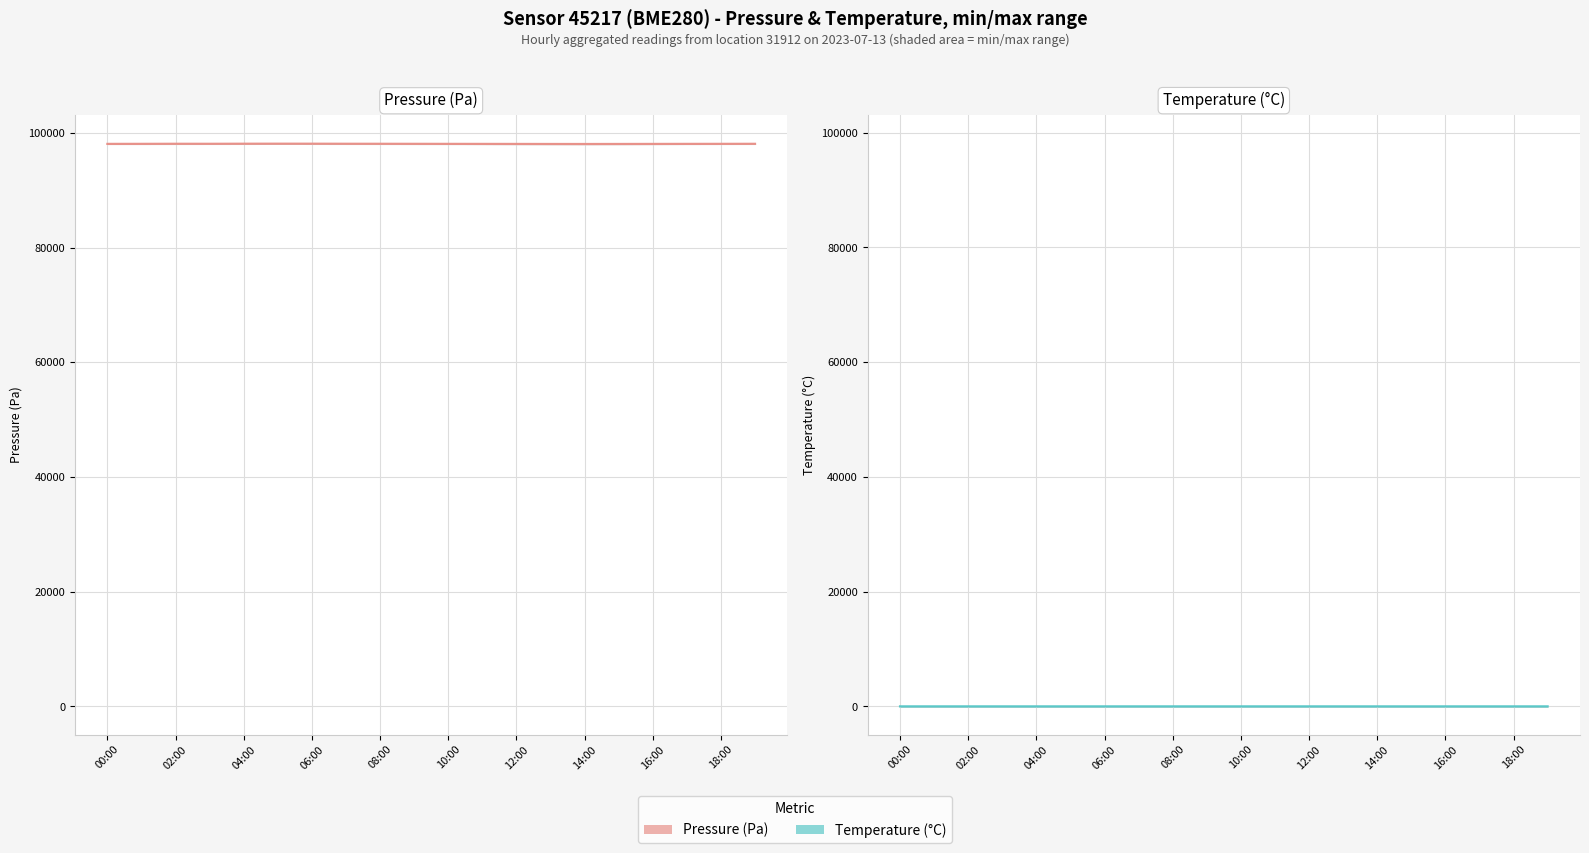

Between 12:00 and 14:00, which series saw the biggest shift?

pressure